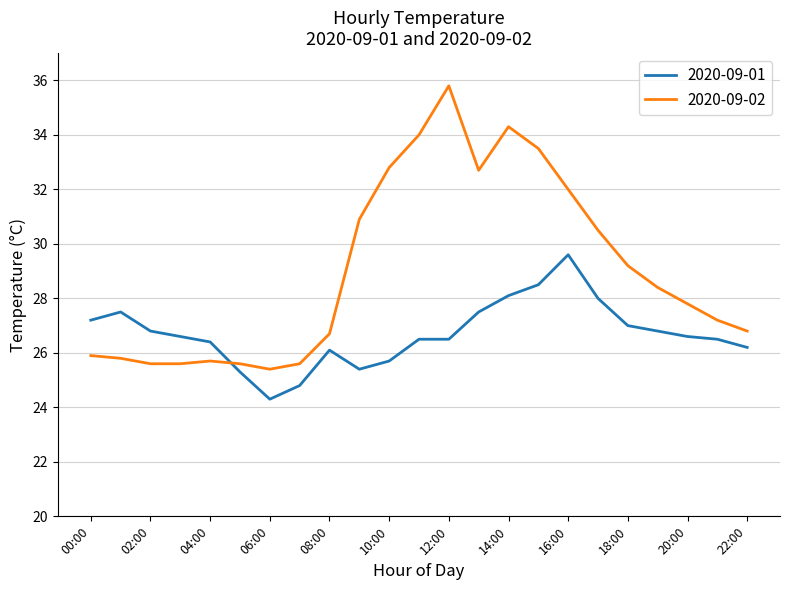

Which series has the largest total across all categories?

2020-09-02